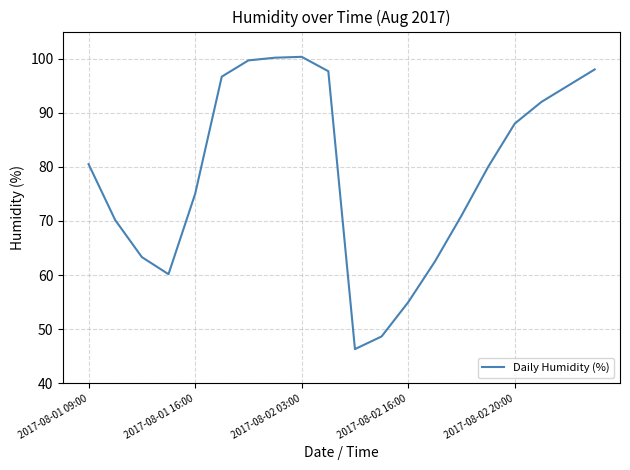

What is the difference between the maximum and minimum values?

54.0